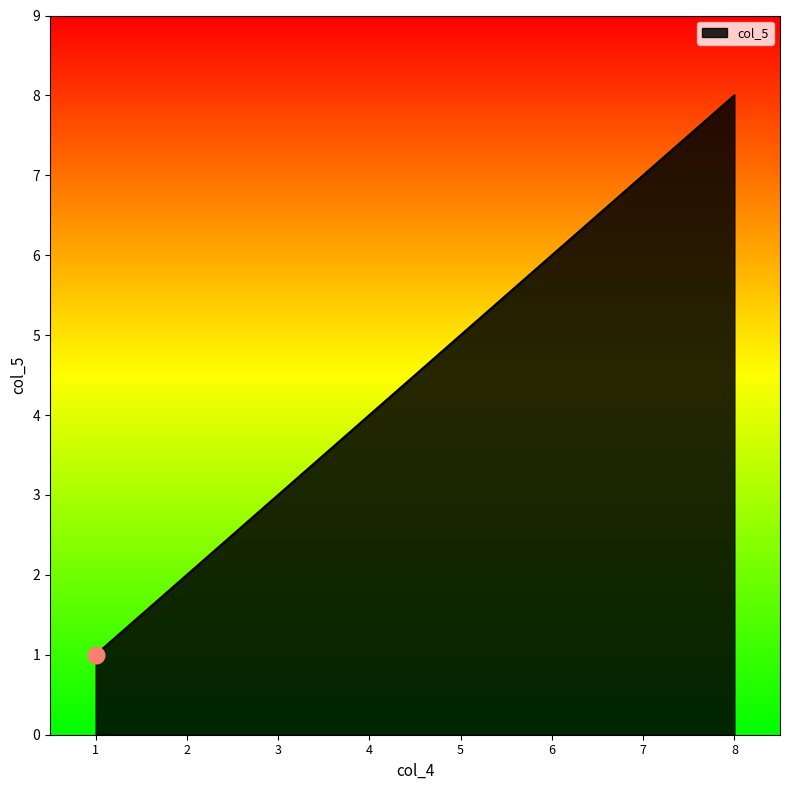

Count the values in the range 3 to 7.

5